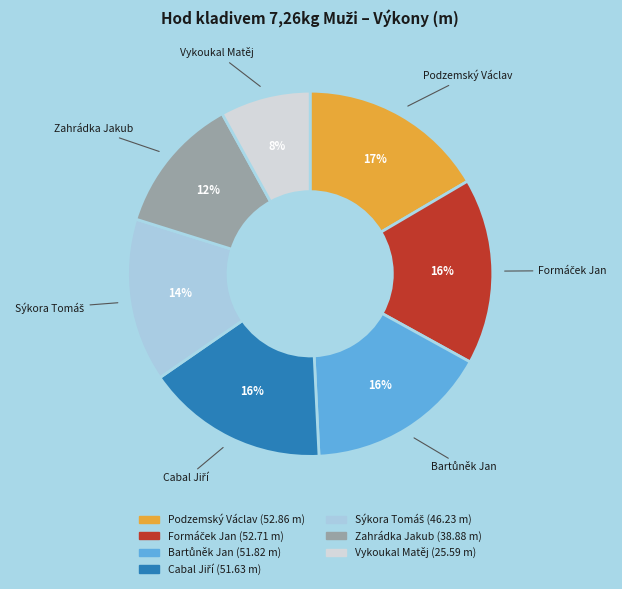

What is the smallest slice in the pie chart?

Vykoukal Matěj